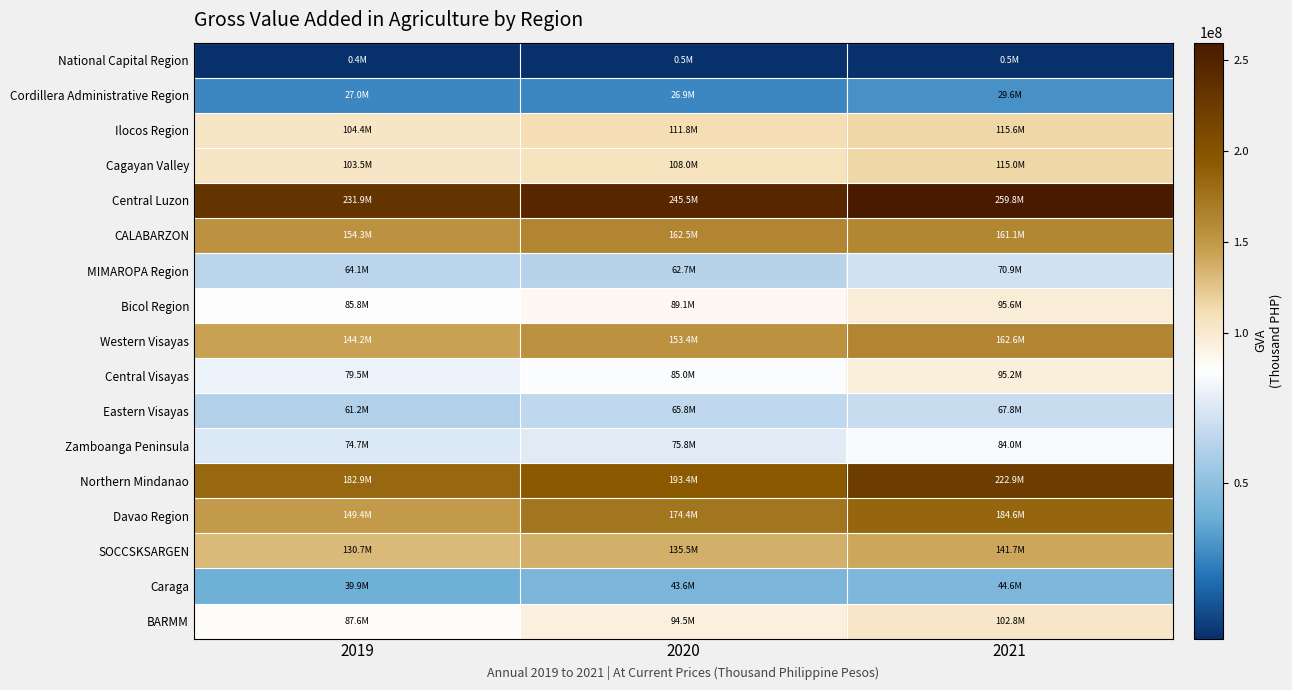

Which series changed the most between 2019 and 2020?

Davao Region